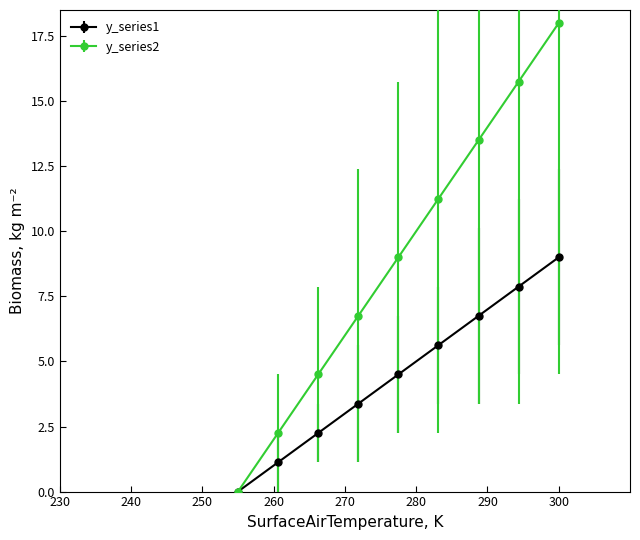

Which series has the largest range (max minus min)?

y_series2